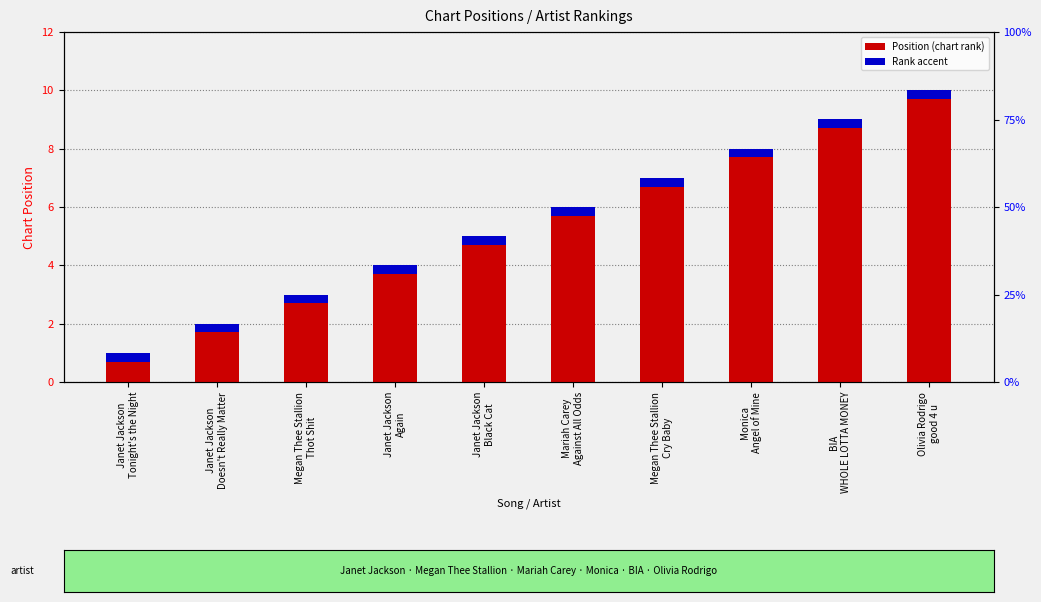

Which category has the highest value in the Position series?

Olivia Rodrigo
good 4 u